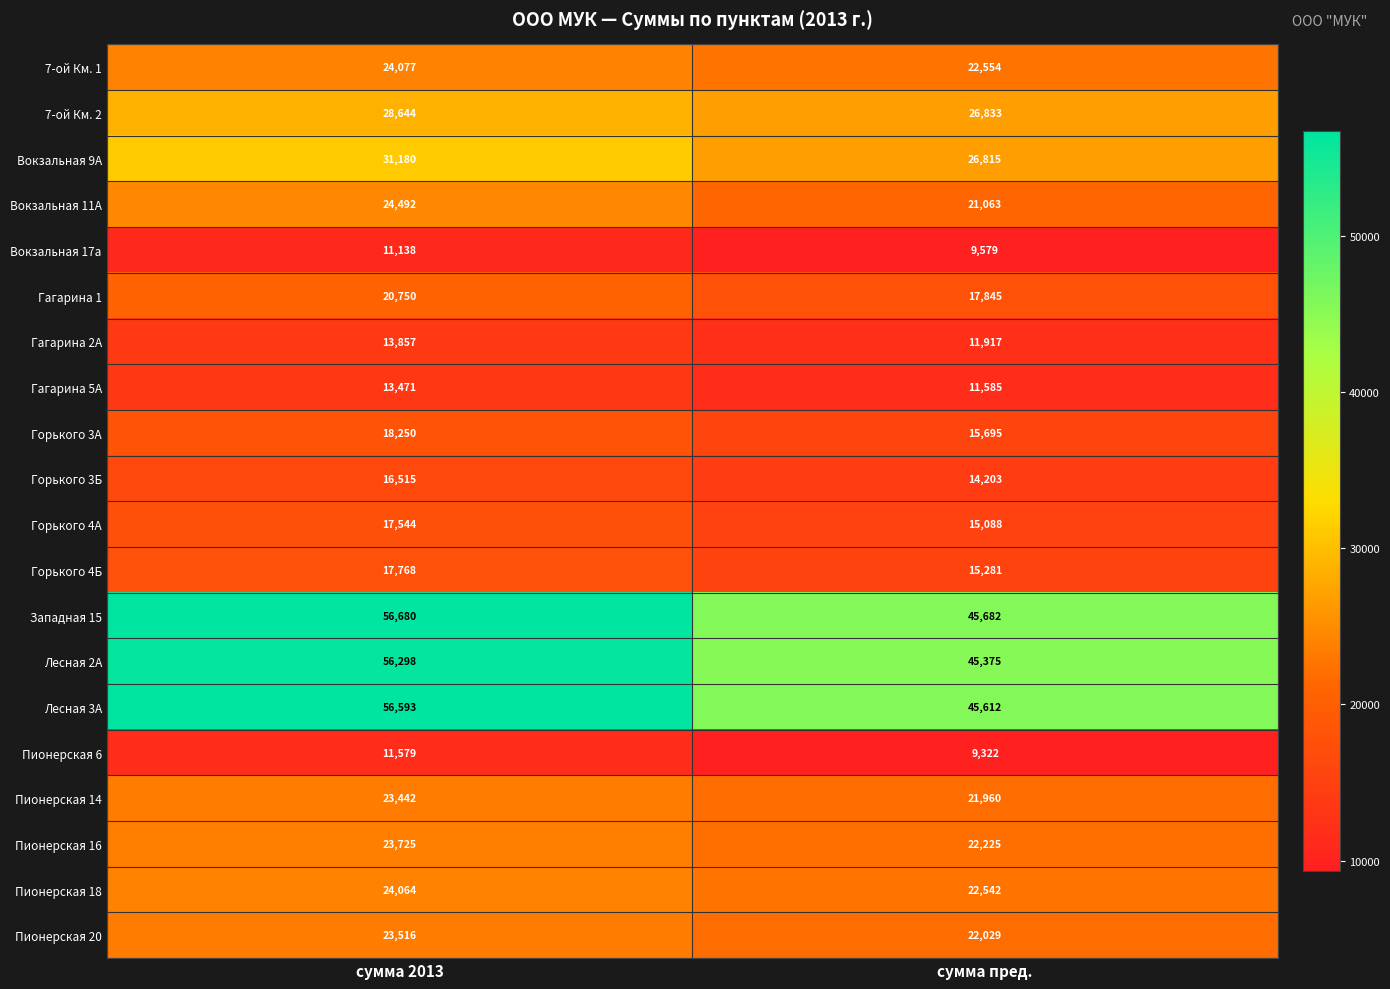

What is the average value of the 7-ой Км. 1 series?

23316